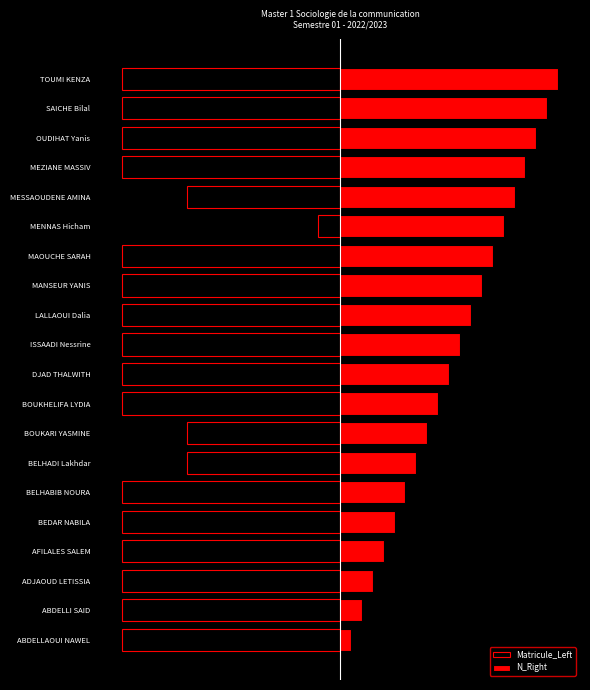

Between MANSEUR YANIS and MENNAS Hicham, which series saw the biggest shift?

Matricule_Left